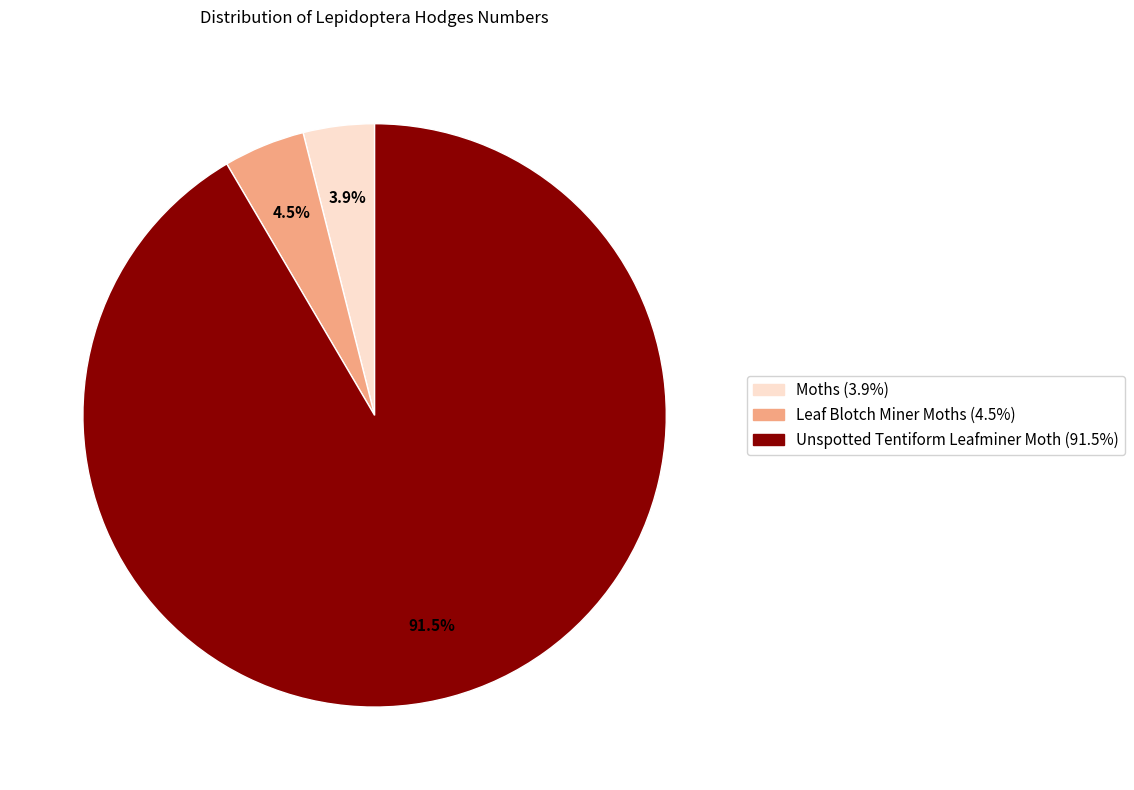

To the nearest percent, what is the difference between the largest and smallest slice percentages?

88%